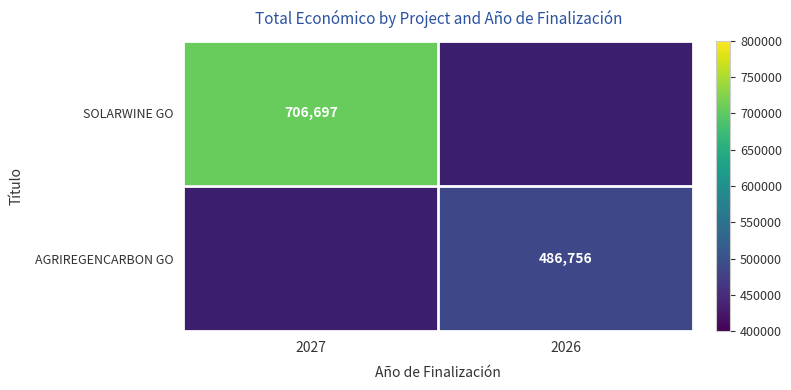

Is it true that AGRIREGENCARBON GO equals 838570 at 2026?

False